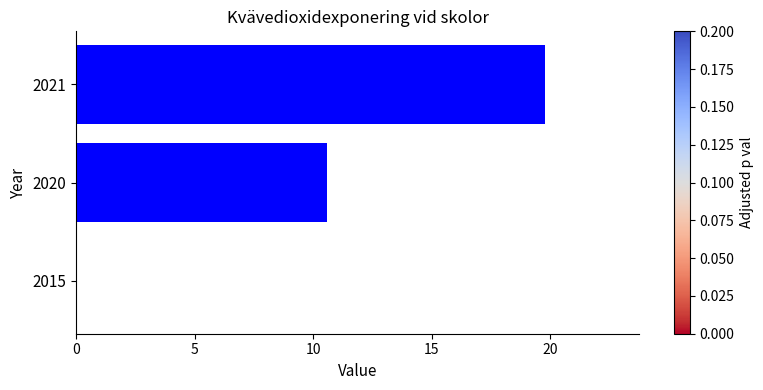

Which has a higher value, 2020 or 2021?

2021